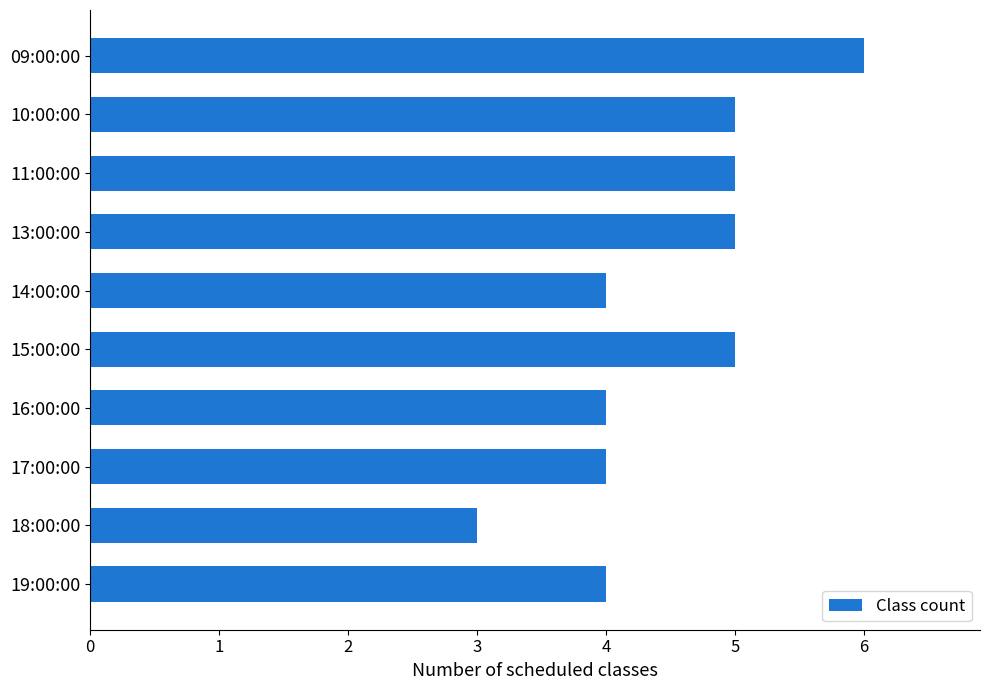

The value at 18:00:00 is 2. True or false?

False